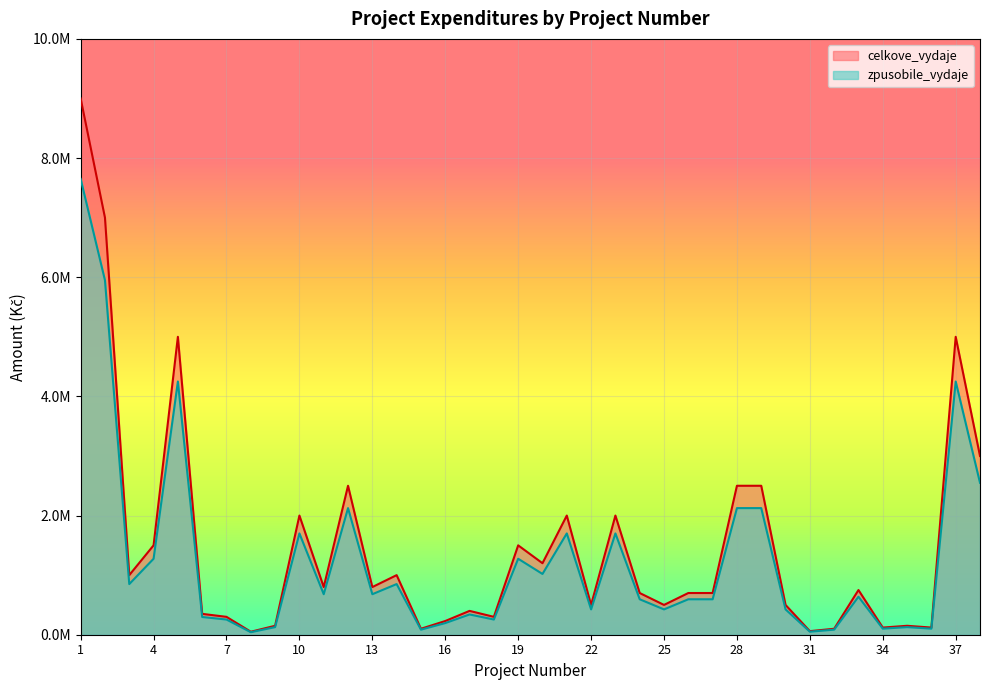

What is the average value of the celkove_vydaje series?

1502105